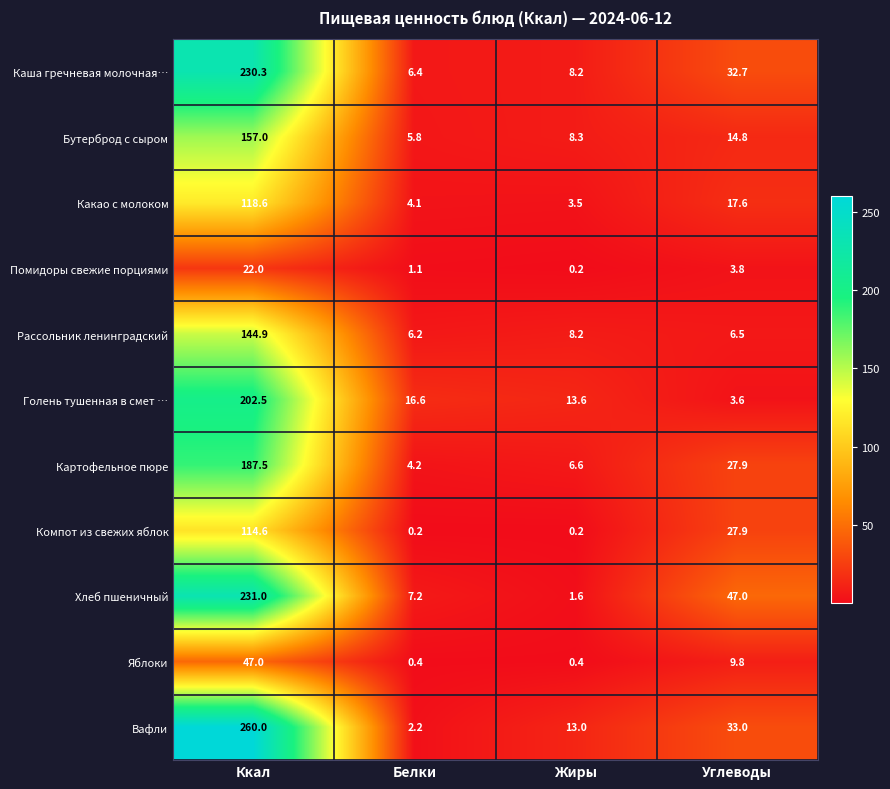

What is the total value across all series at Белки?

54.4